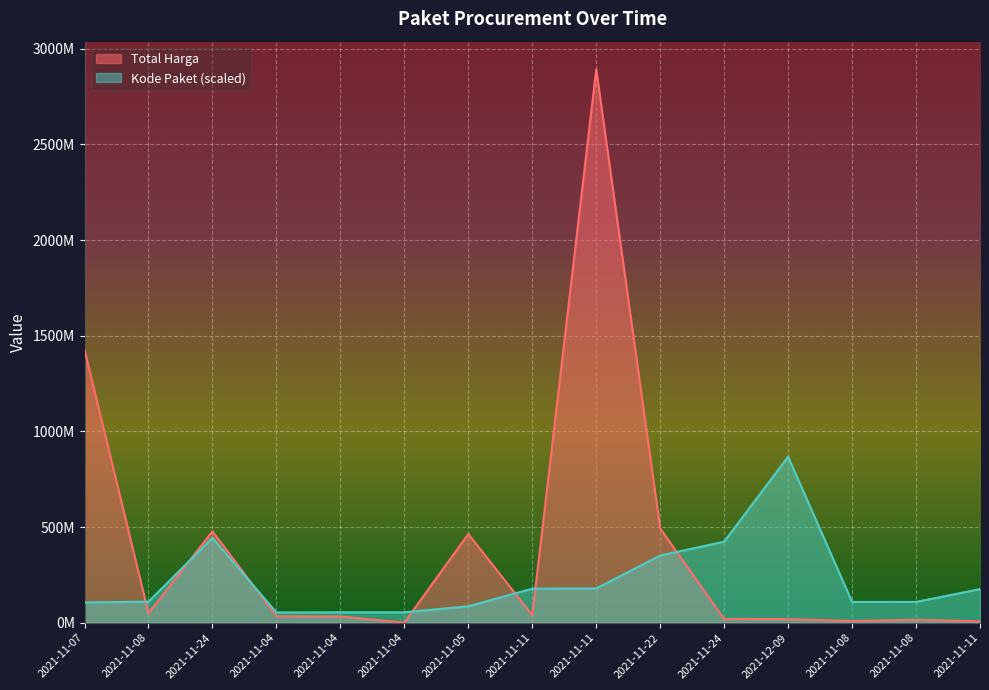

What is the average value of the Total Harga series?

398596754.3